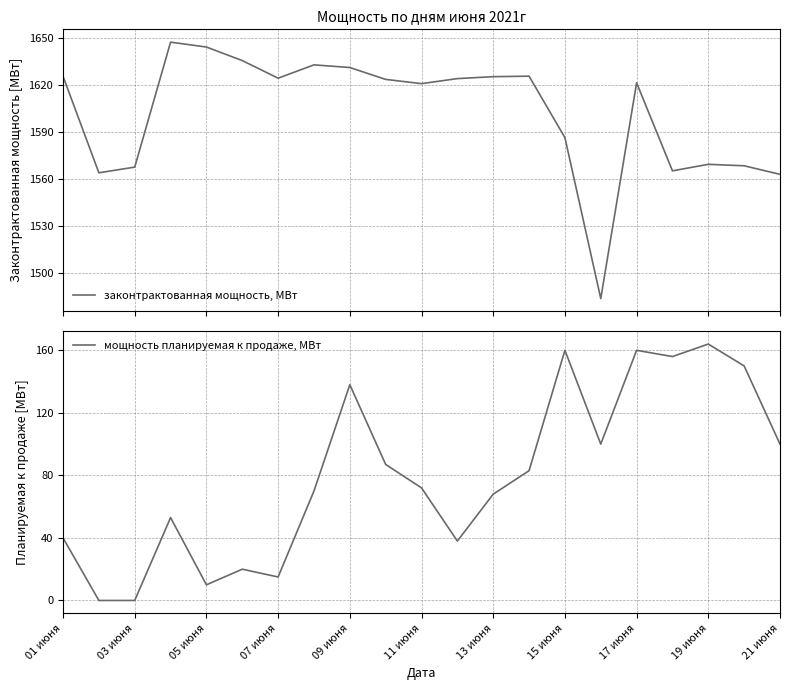

What is the difference between the maximum and minimum values in the законтрактованная мощность, МВт series?

163.2